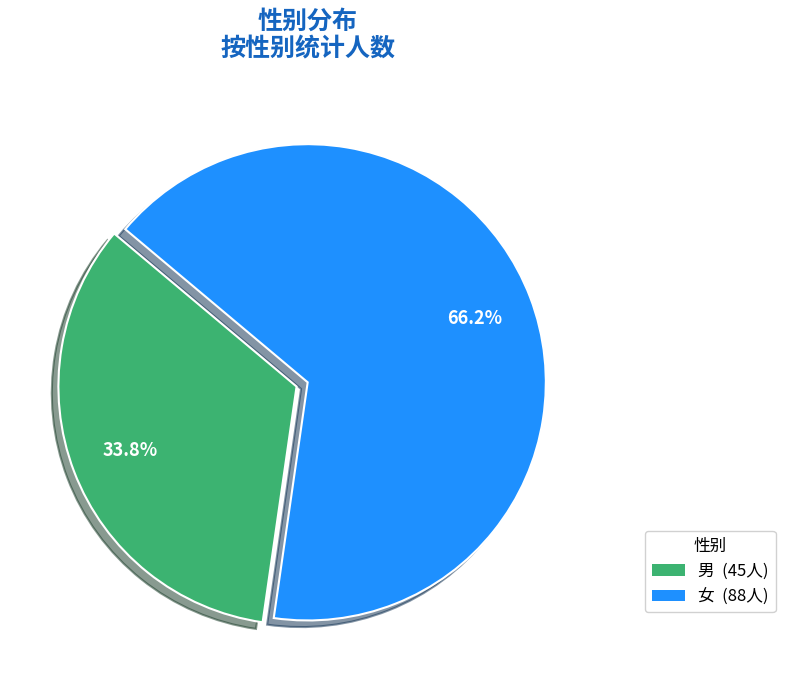

Do 女 and 男 together represent more than half of the pie?

Yes